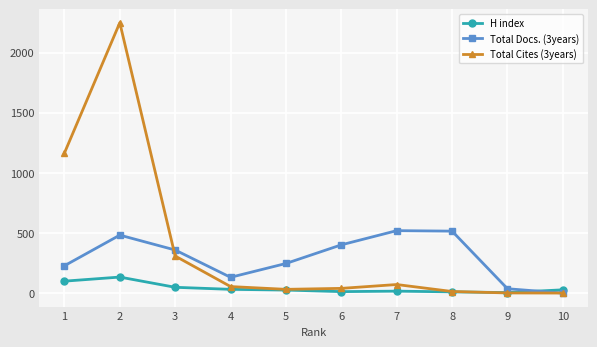

Rank the series at 6 from lowest to highest value.

H index, Total Cites (3years), Total Docs. (3years)